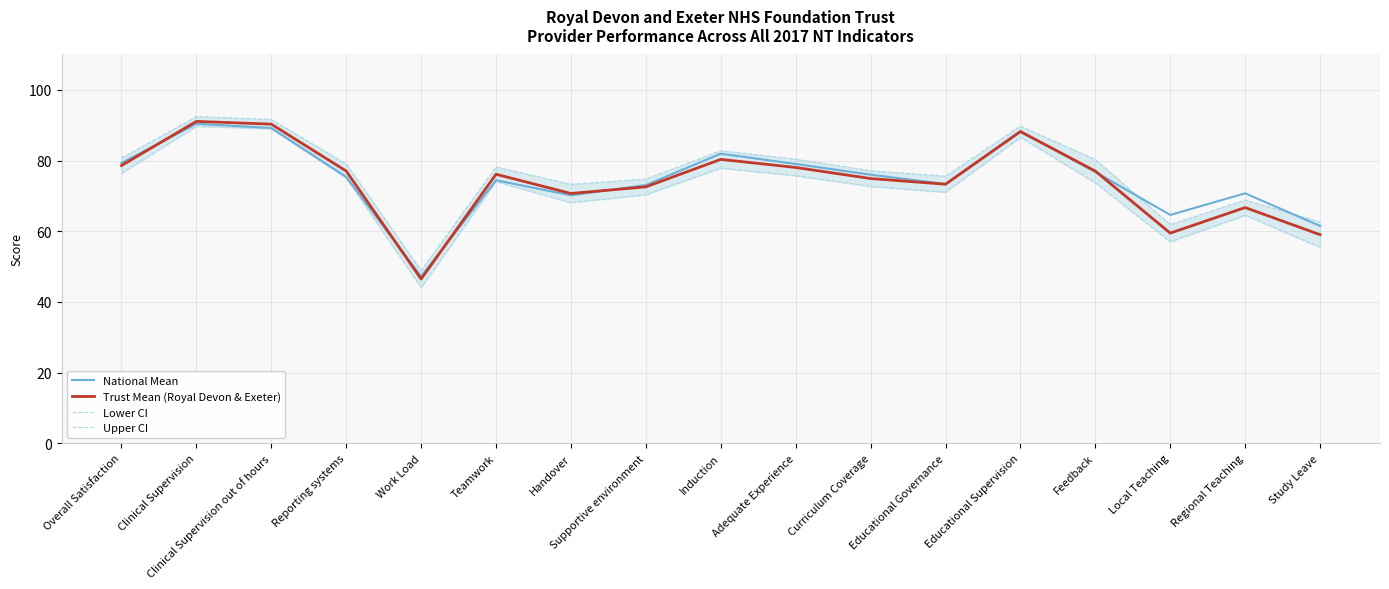

True or false: Lower CI has more than 2 interior local peaks.

True